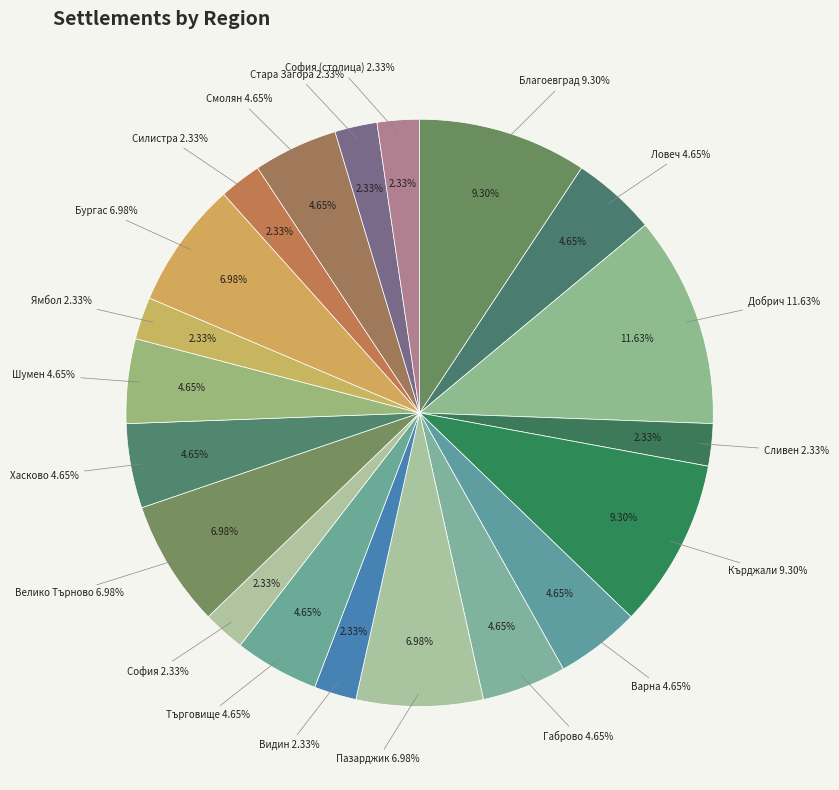

True or false: обл. София (столица) accounts for 1% of the total.

False